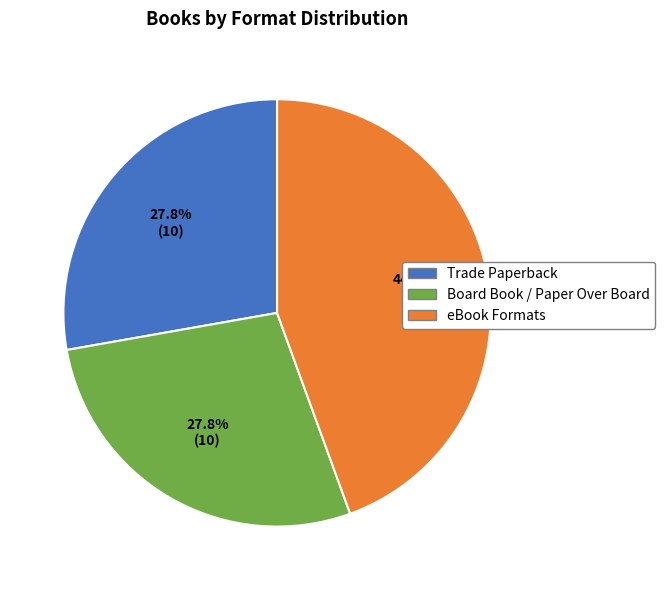

Count the number of slices in the pie.

3